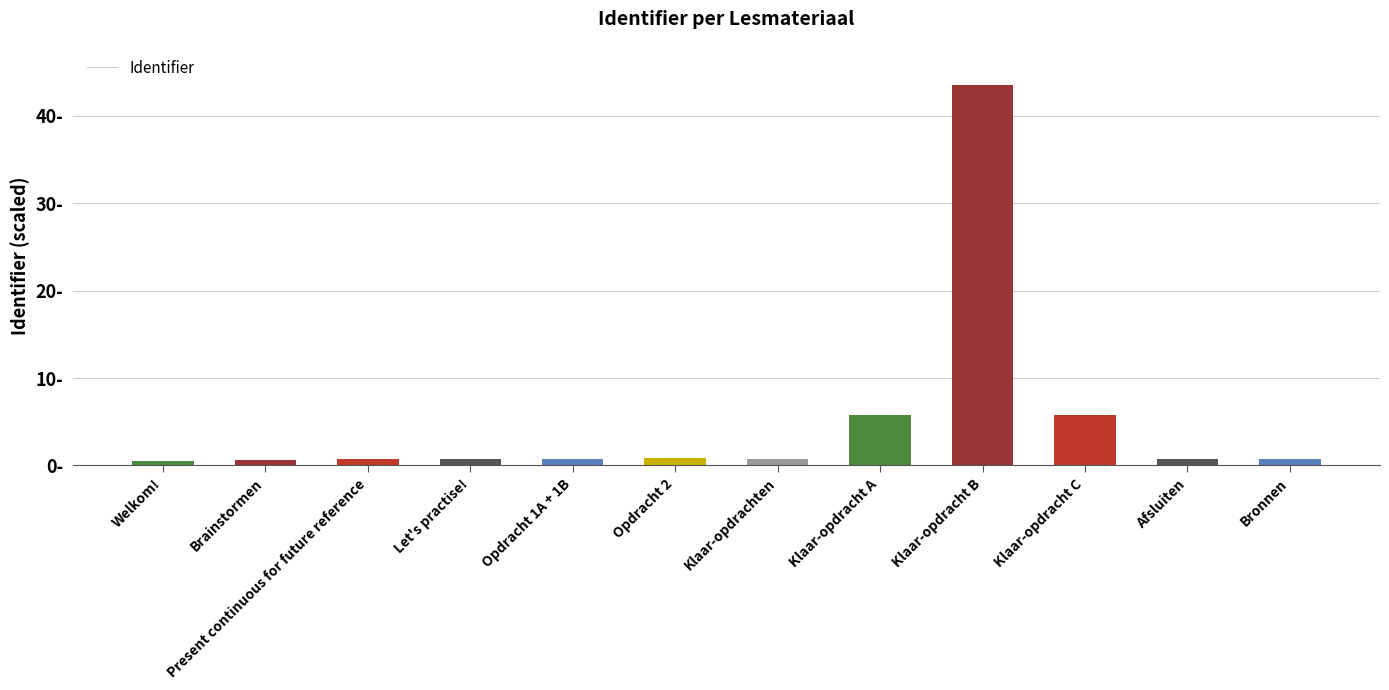

Does the chart contain any negative values?

No